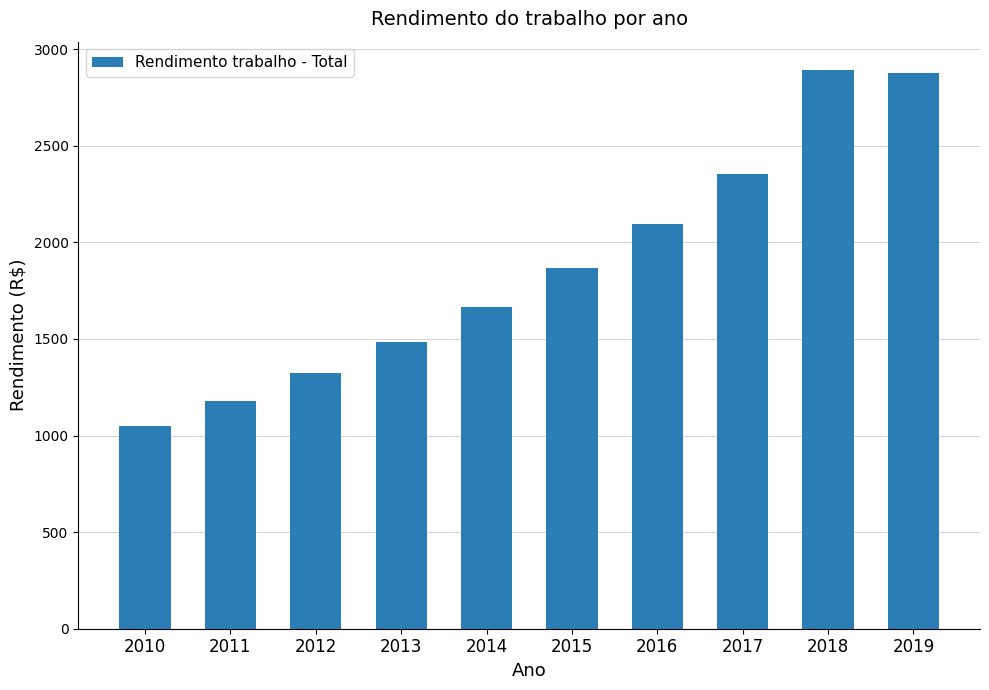

Read the value at 2013.

1484.4